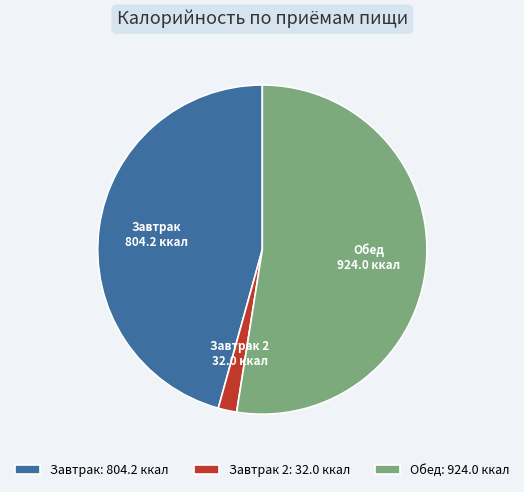

The Обед slice represents 58% of the pie. True or false?

False